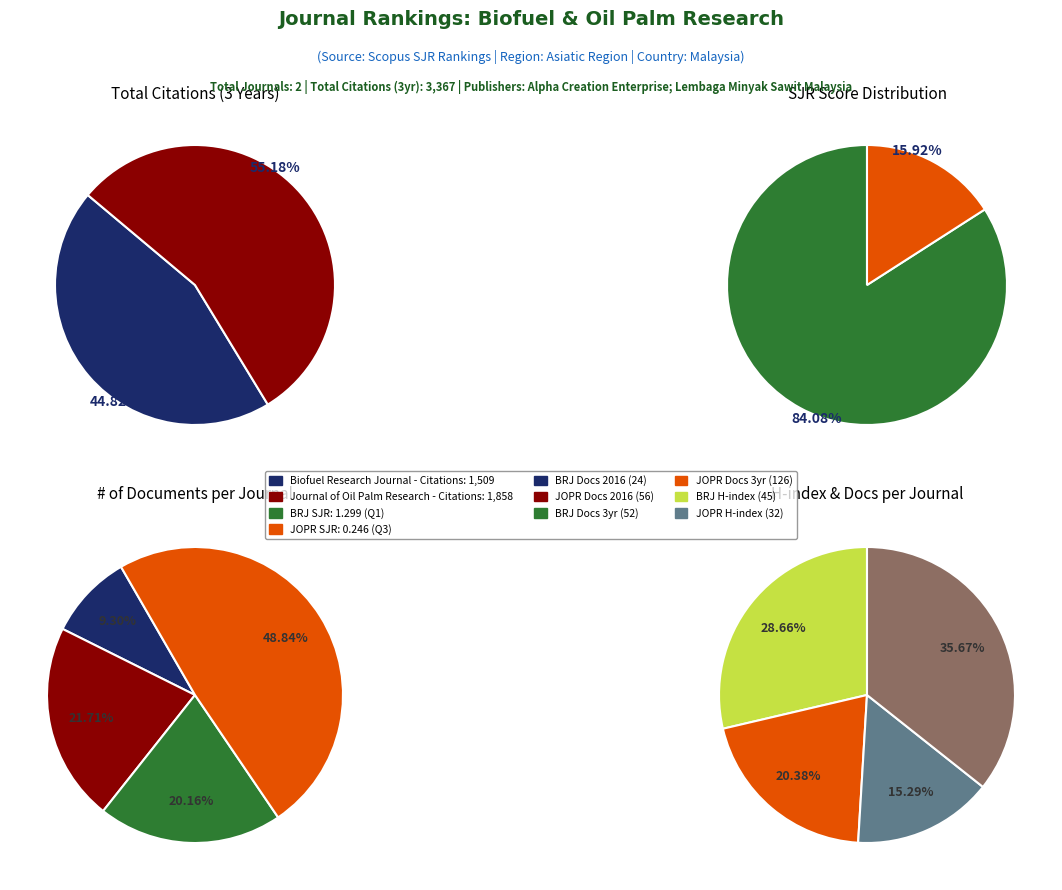

Which category accounts for the majority?

Biofuel Research Journal